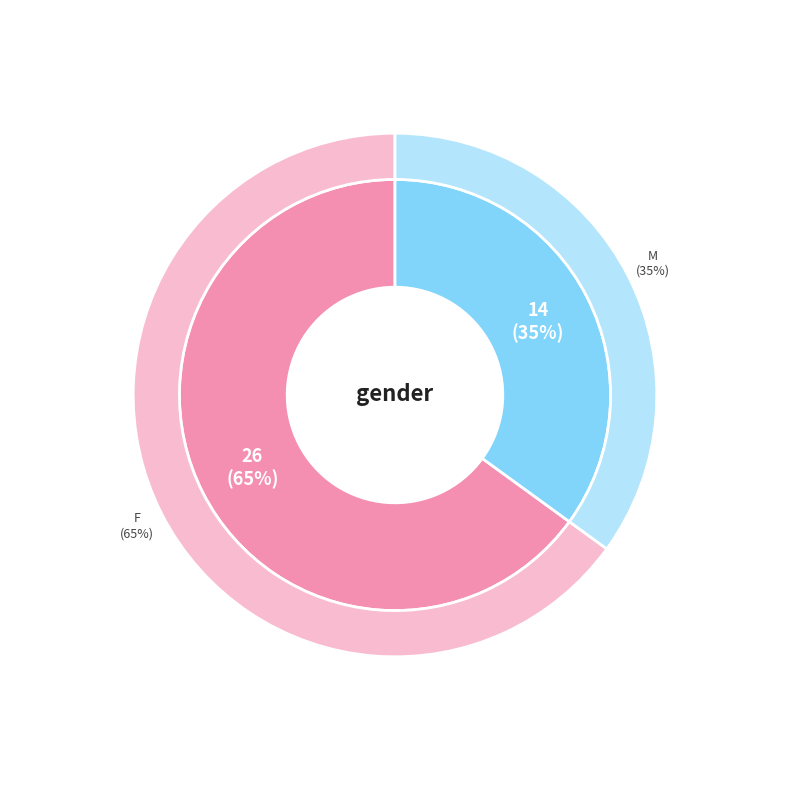

To the nearest percent, what percentage of the pie is M?

35%